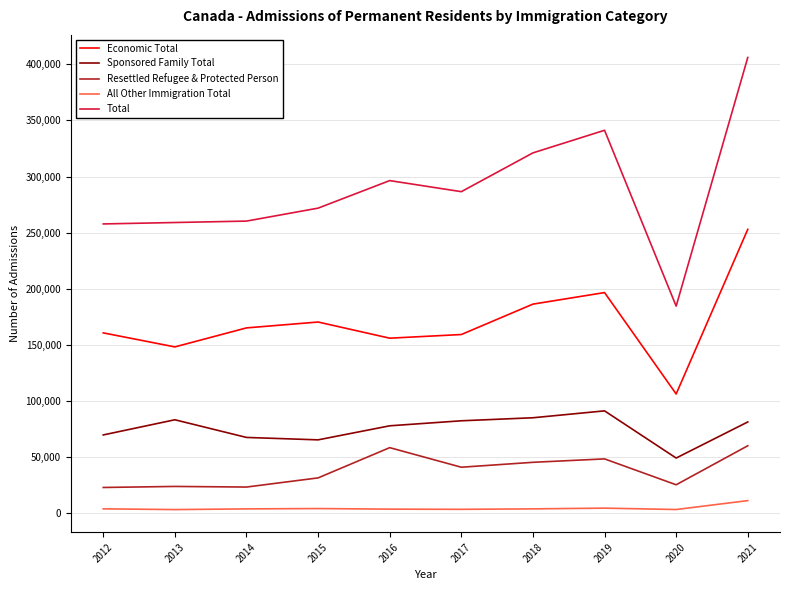

True or false: Sponsored Family Total and Resettled Refugee & Protected Person cross at least once.

False